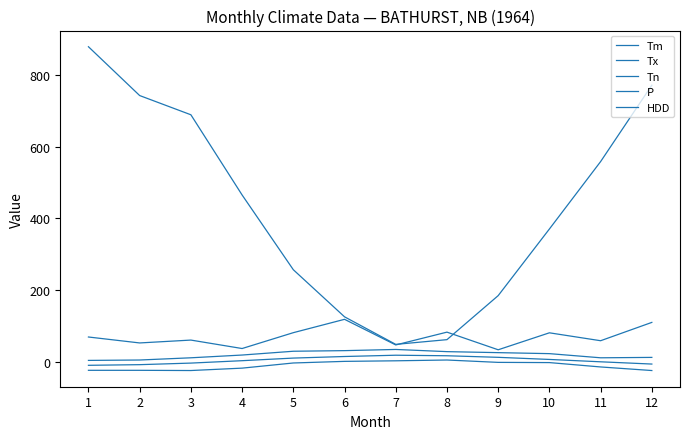

How many lines are shown in the chart?

5